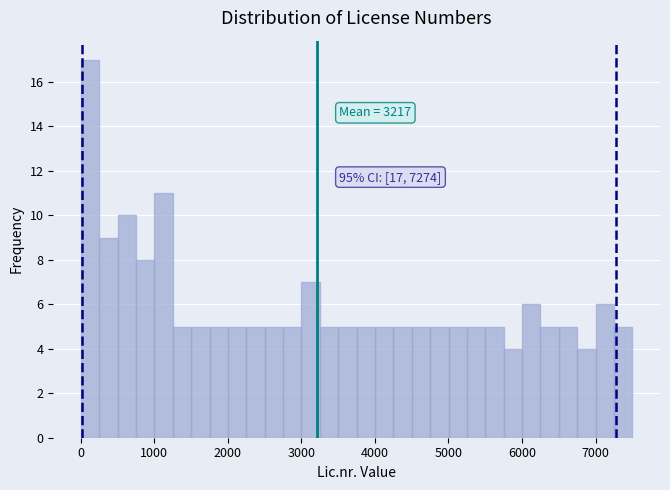

Read against the x-axis, roughly where is the centre of the tallest bar?

100